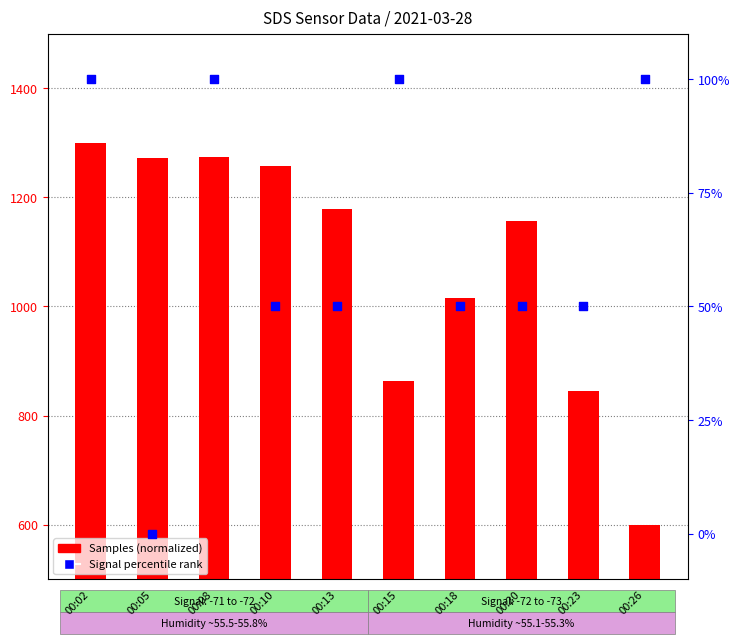

What are all the series names shown in the legend?

Samples (normalized), Signal (percentile)